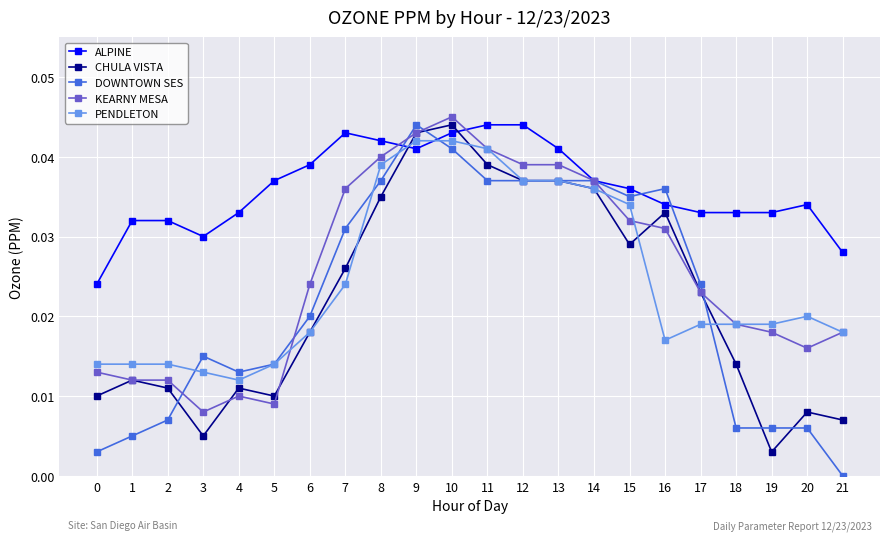

How many intersections are there between PENDLETON and ALPINE?

2